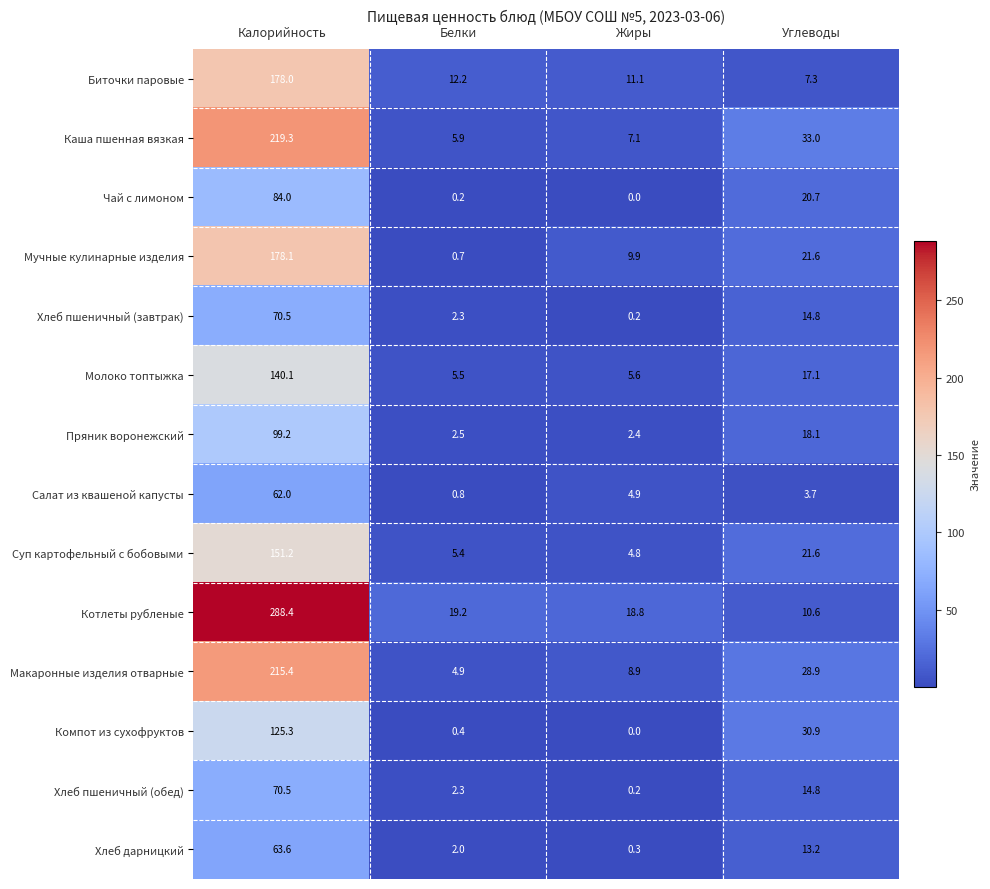

Which series has the widest spread of values?

Котлеты рубленые